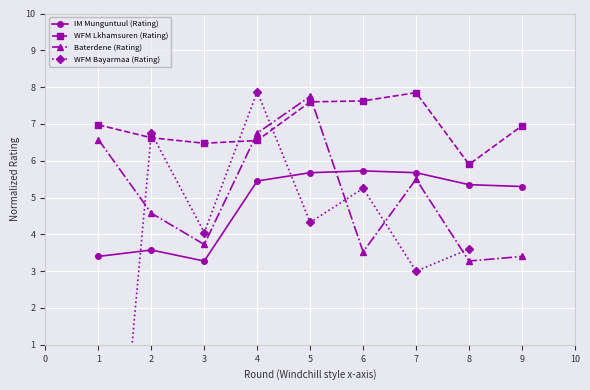

What is the minimum value for Baterdene (Rating)?

3.3